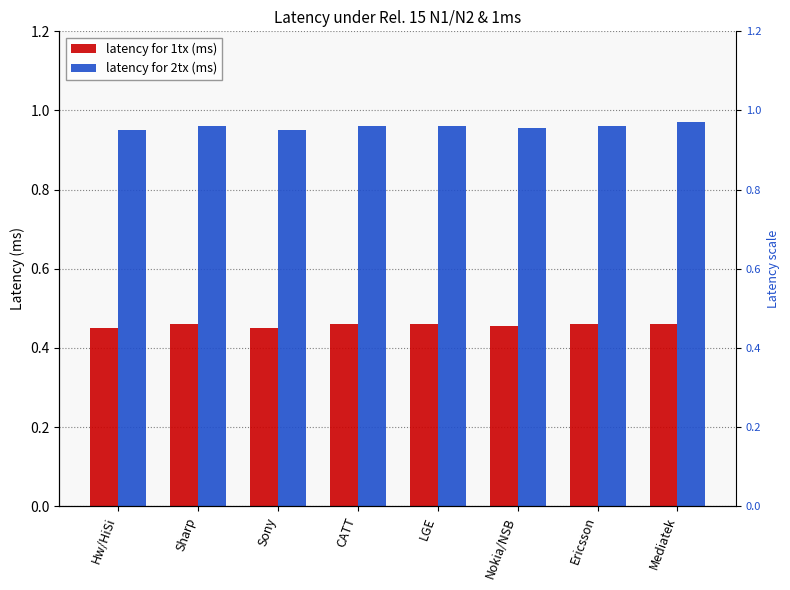

What is the label of the 1st bar from the right?

Mediatek